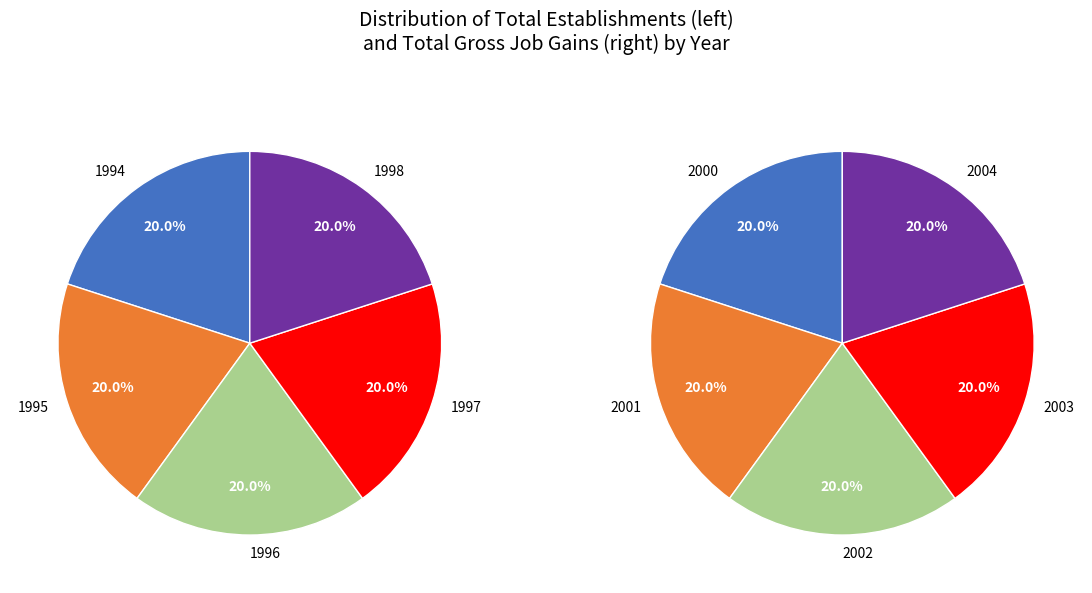

What is the smallest slice in the pie chart?

1994